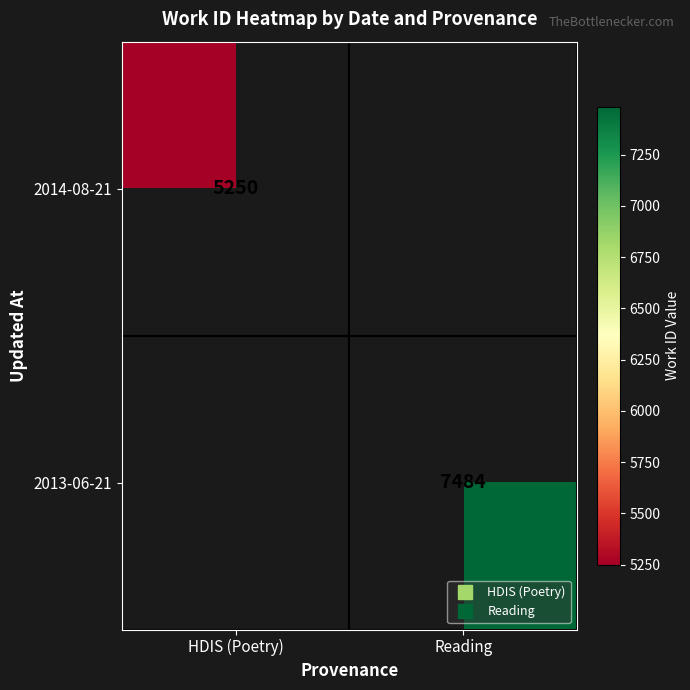

Count the number of categories in the chart.

2